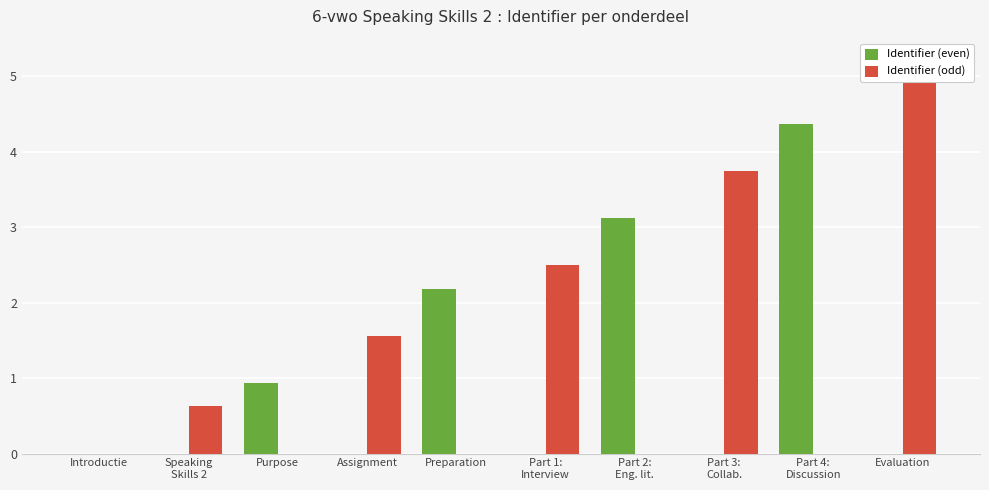

True or false: Speaking Skills 2 / Assignment / Part 1 / Part 3 / Evaluation has a value of 3.8 at Part 3:
Collab..

True